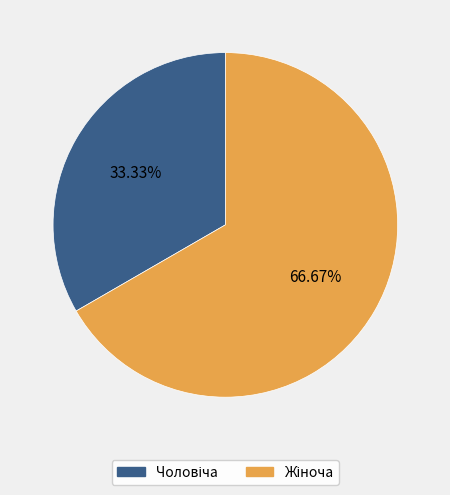

Count the number of slices in the pie.

2